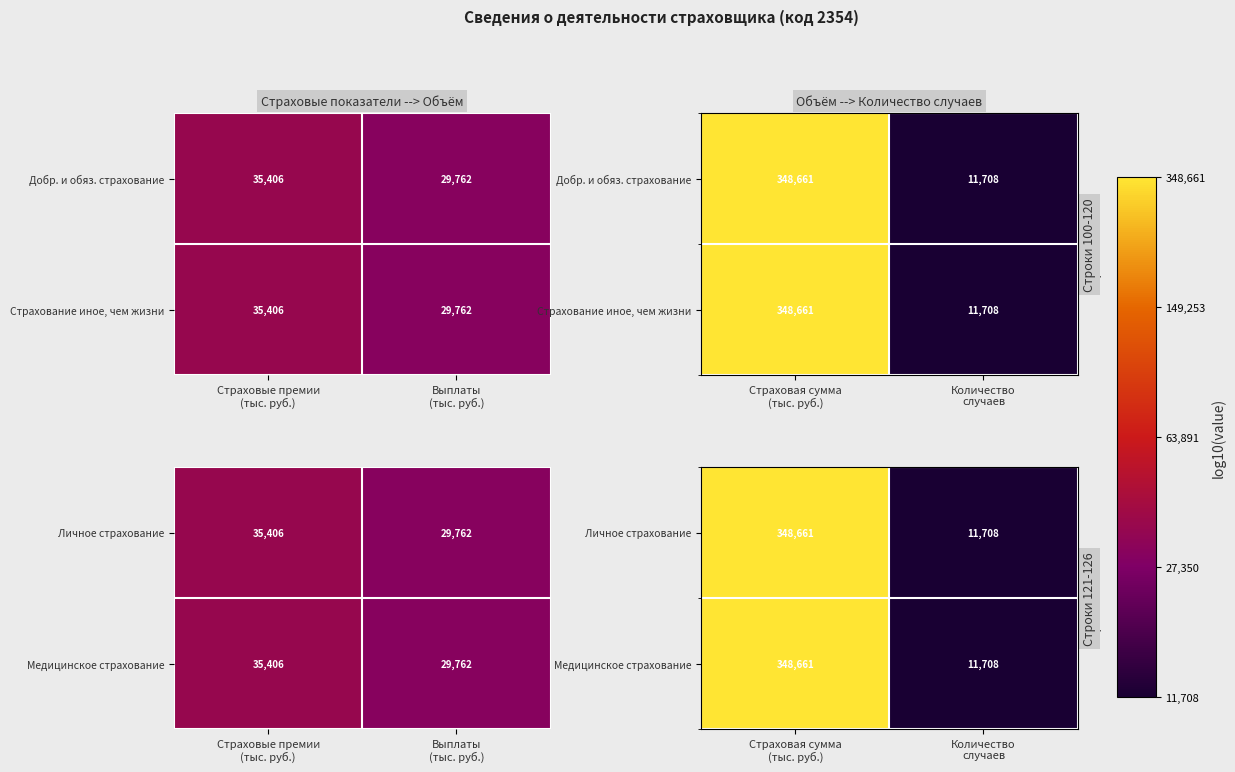

The Медицинское страхование series shows 9.3 at Страховая сумма (тыс. руб.). True or false?

False